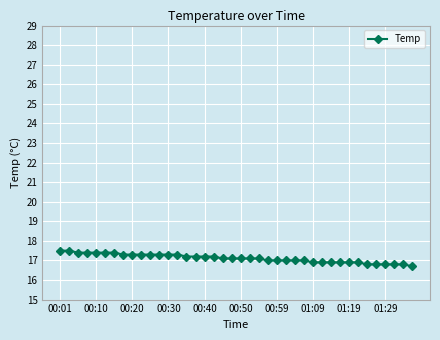

What is the value of the 17th point from the left?

17.2